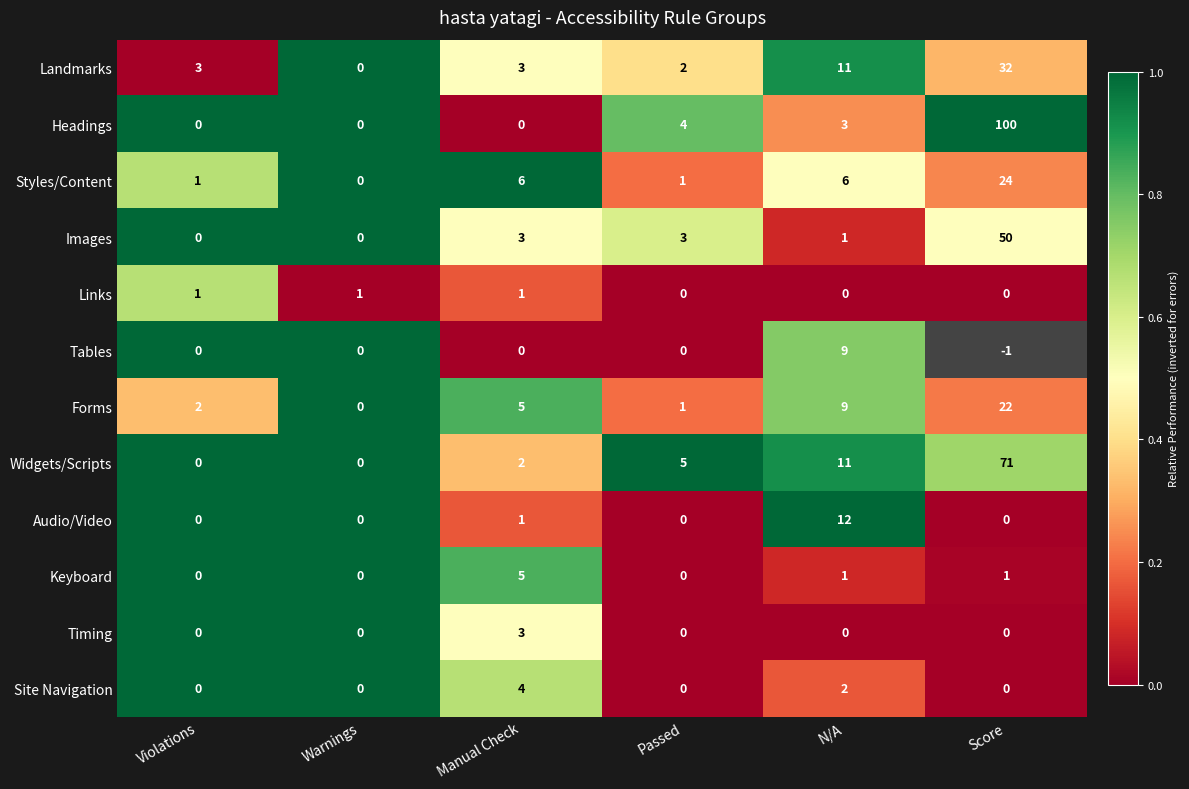

At which label does Keyboard first exceed 1?

Manual Check